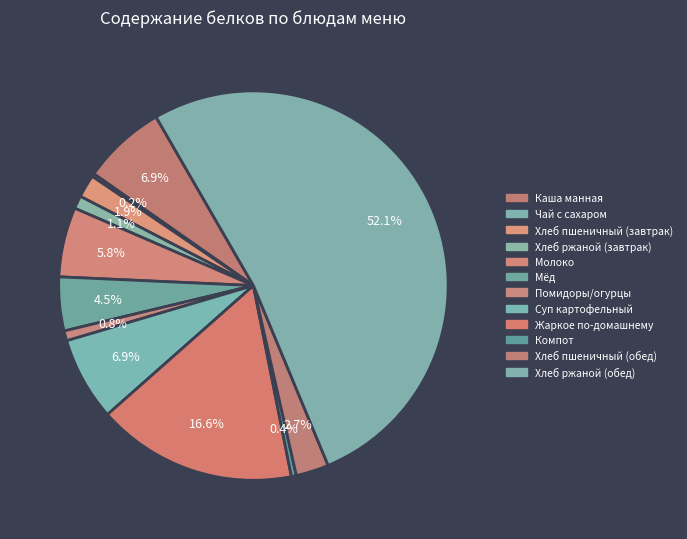

What is the ratio of the value at Хлеб ржаной (завтрак) to the value at Жаркое по-домашнему?

0.1